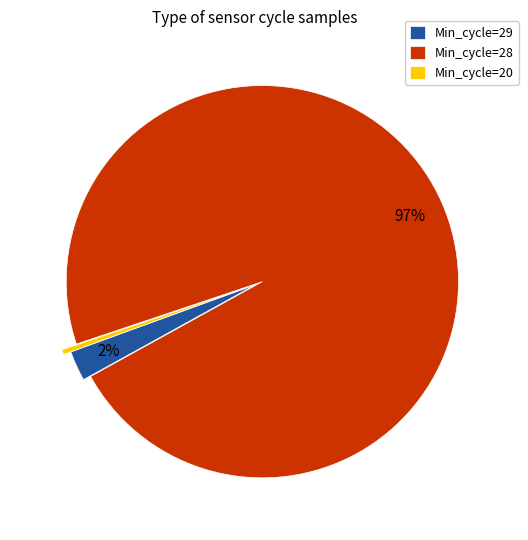

What is the largest slice in the pie chart?

Min_cycle=28